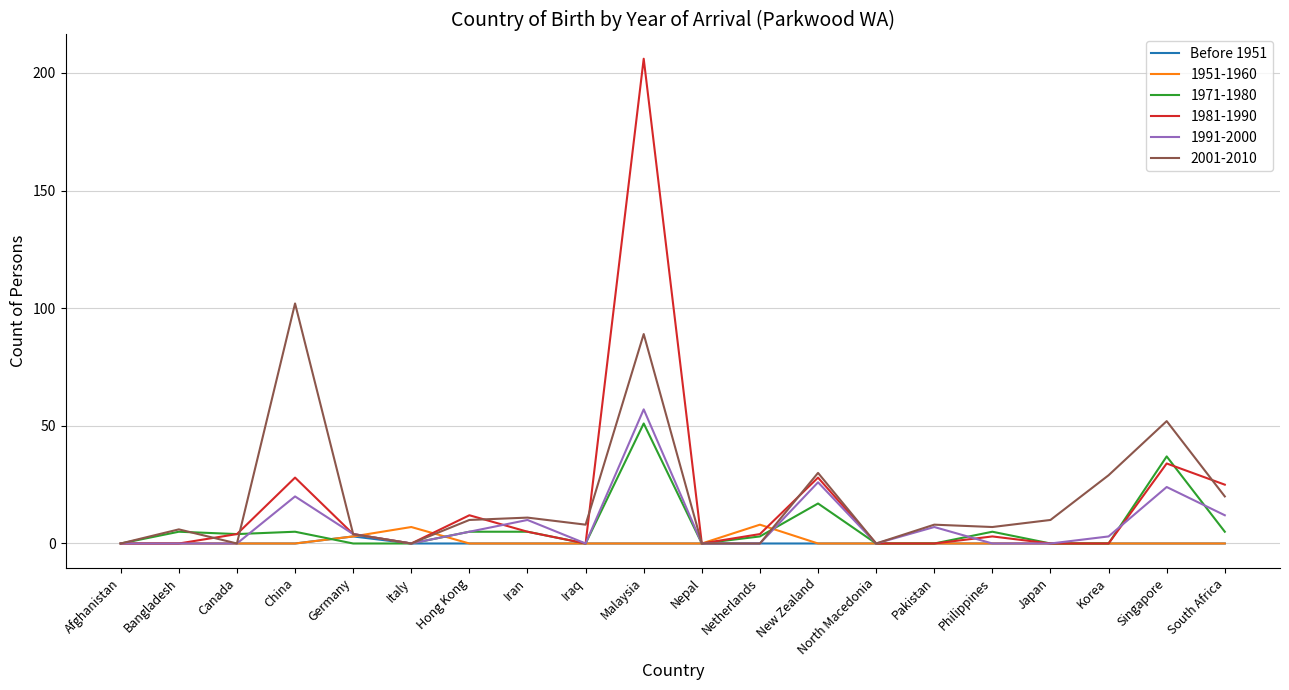

What is the highest value of the 1971-1980 series?

51